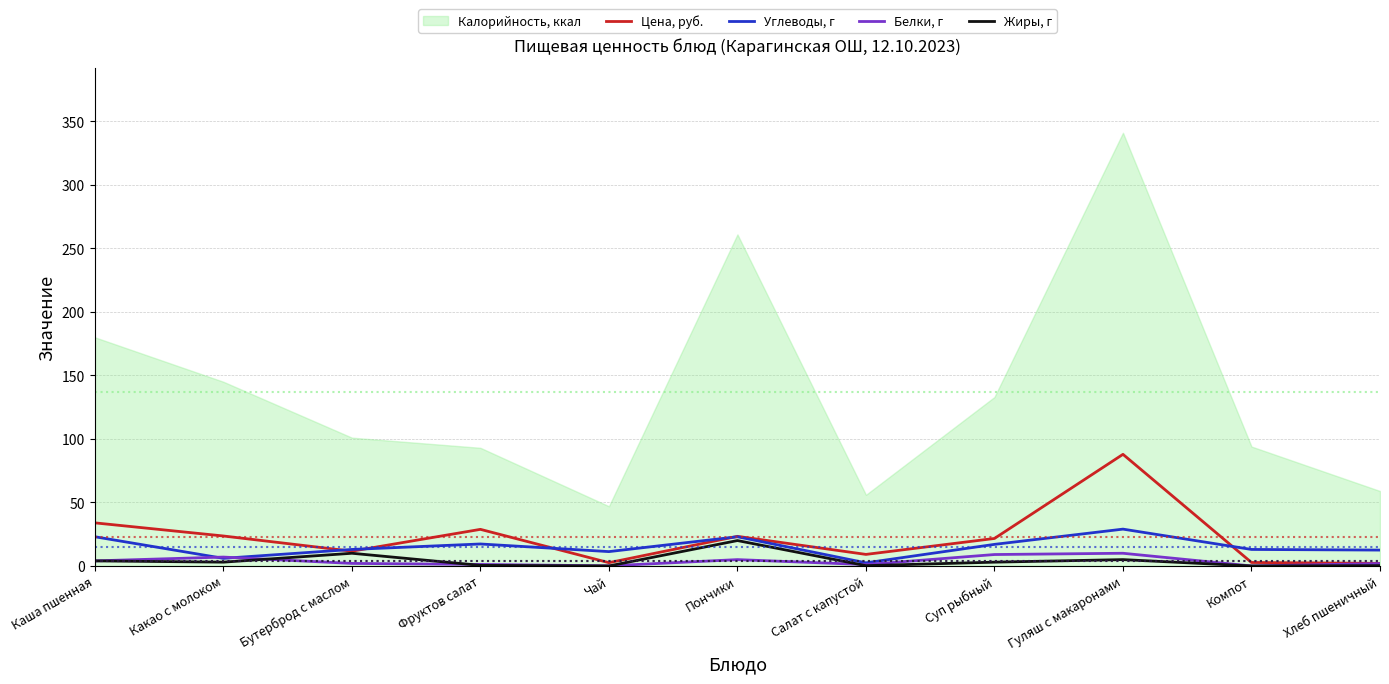

The value of Цена, руб. at Какао с молоком is 23.6. True or false?

True